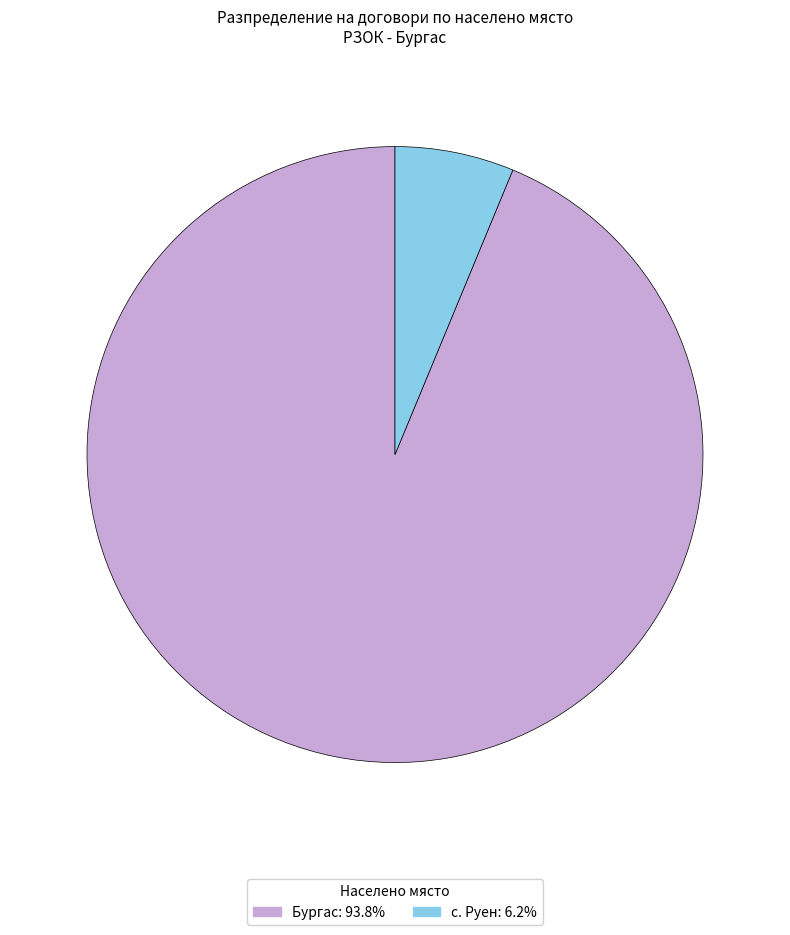

Approximately how many times larger is the value at Бургас compared to с. Руен?

15.0